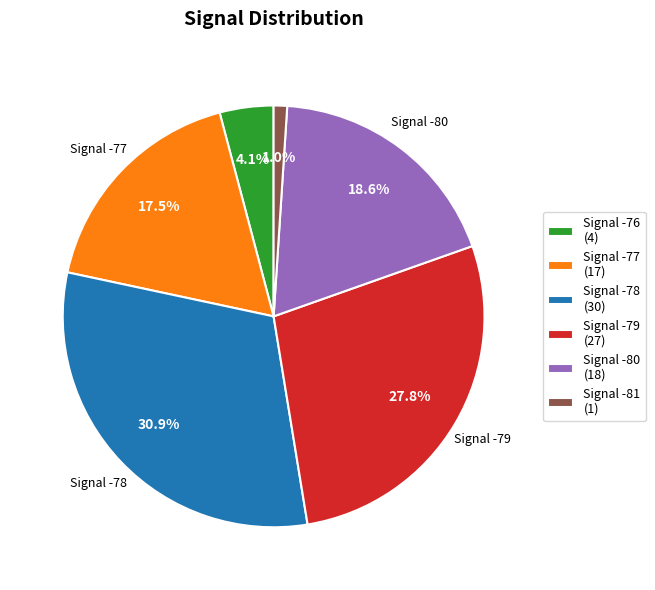

Which slice is the largest?

Signal -78 (30)